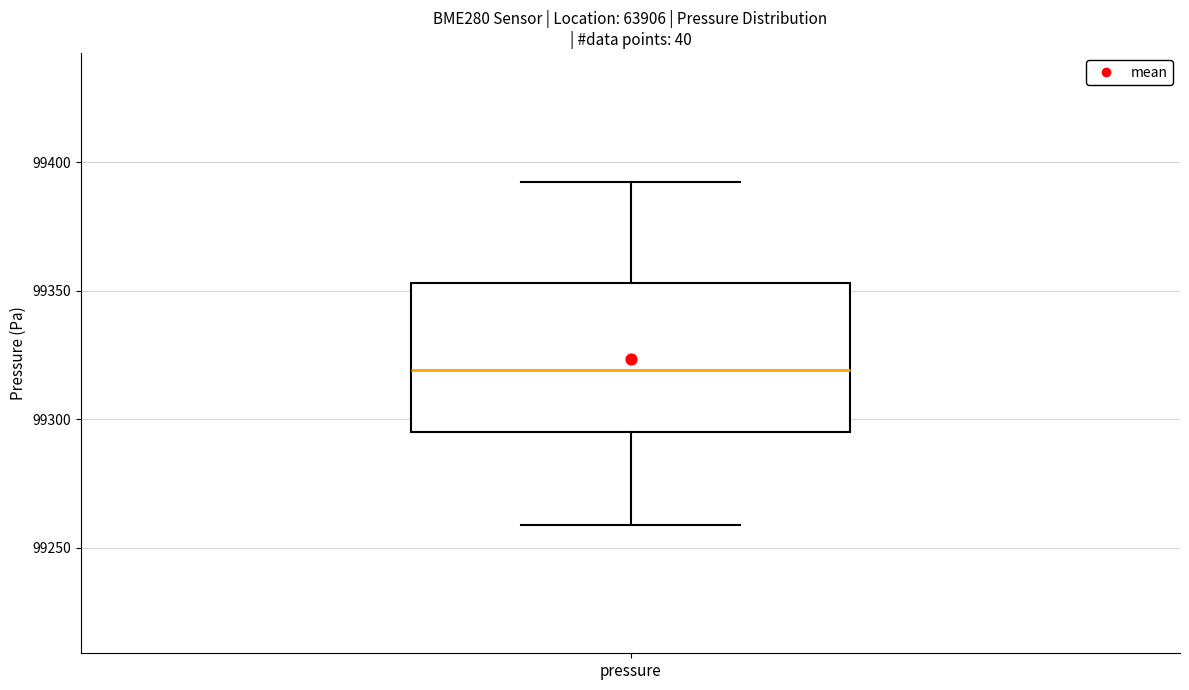

Transcribe this box plot: give where the median line is, the range the box spans, and where the two whiskers end, as read against the y-axis. The values are not printed on the chart, so give them approximately, as read against the axis.

median 99320, box 99295 to 99355, whiskers 99260 to 99390